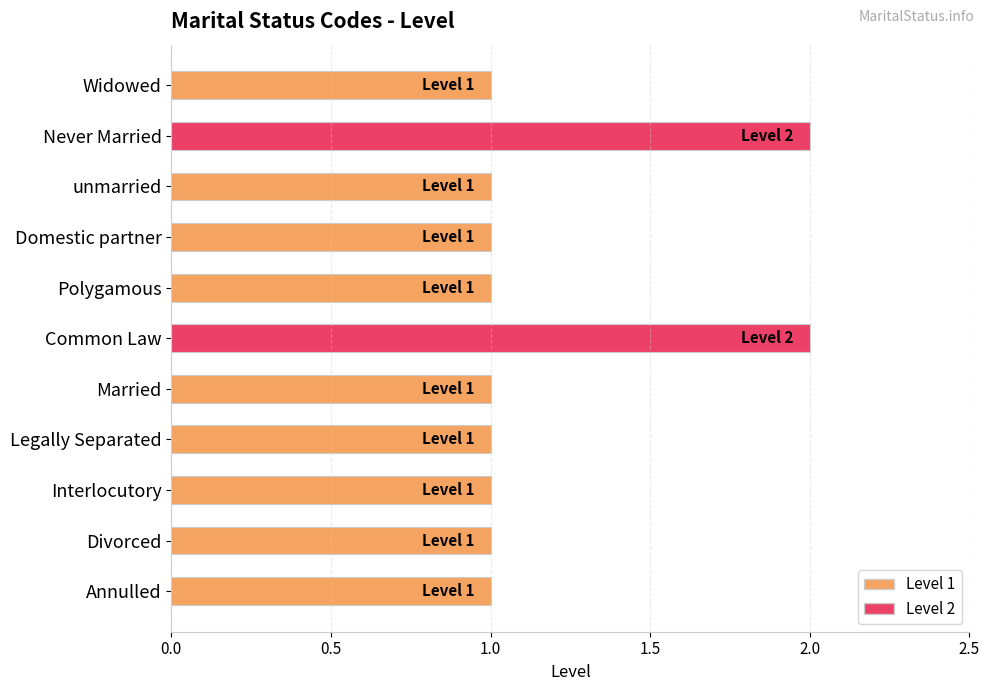

What is the ratio of the value at Domestic partner to the value at Divorced?

1.0